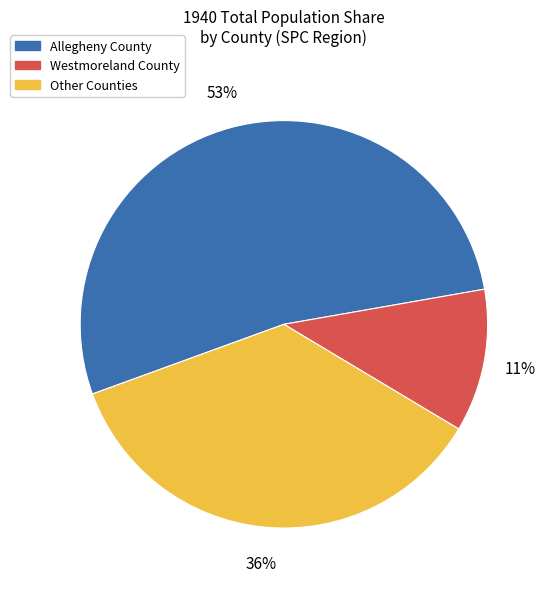

Which slice is the smallest?

Westmoreland County